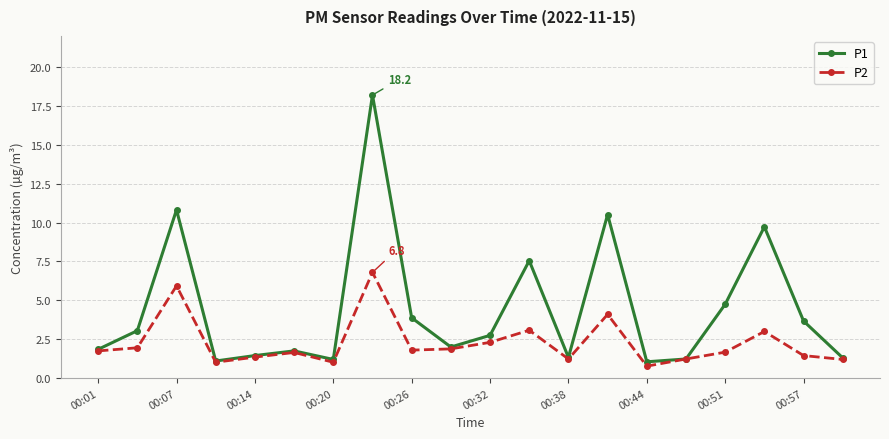

List the series in order of their peak value, lowest first.

P2, P1